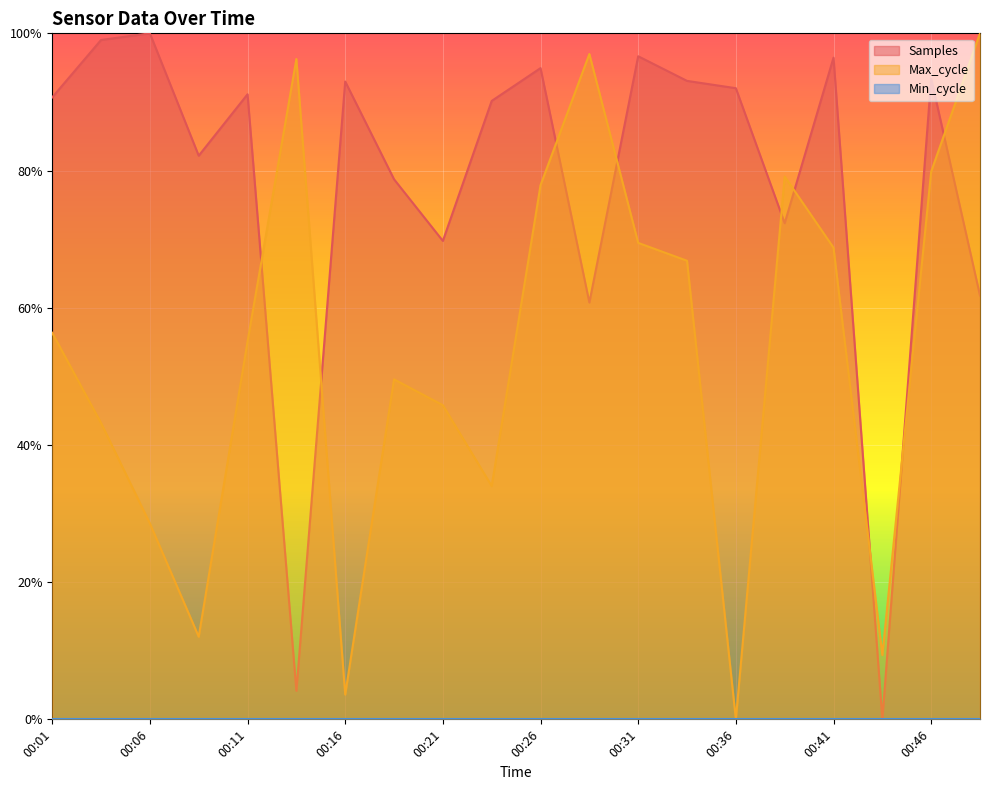

What is the difference between the second highest and minimum values in the Max_cycle series?

1.0